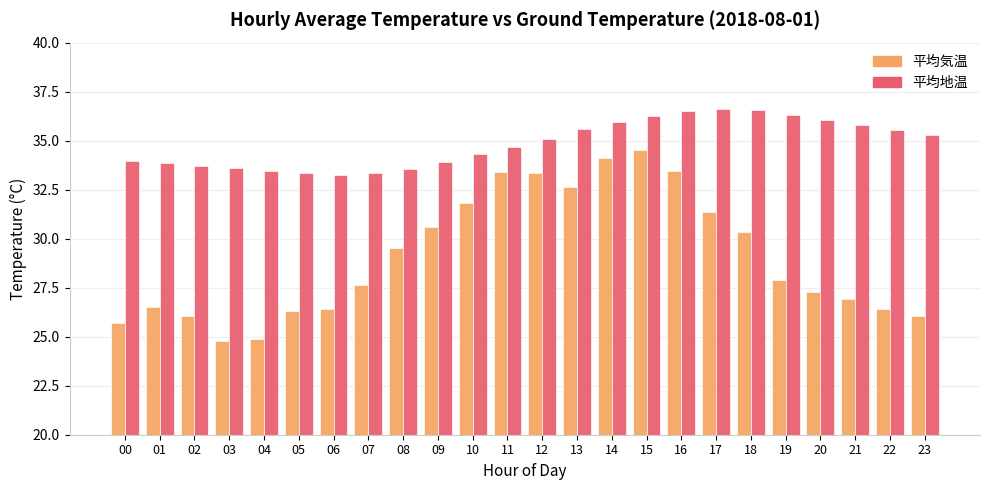

Which series has the widest spread of values?

平均気温